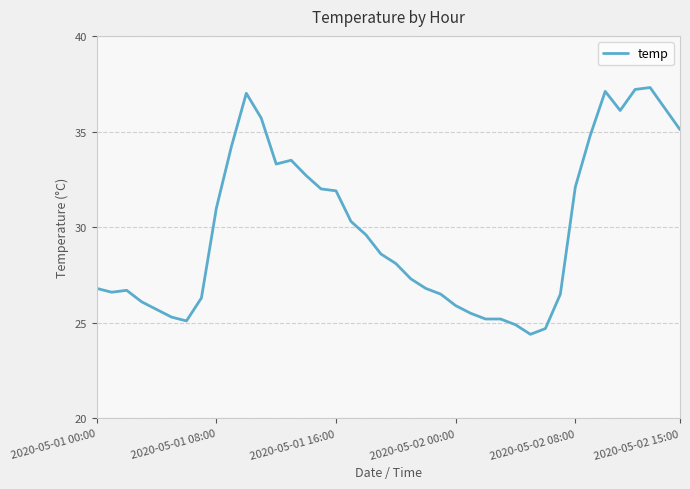

What is the greatest value displayed?

37.3